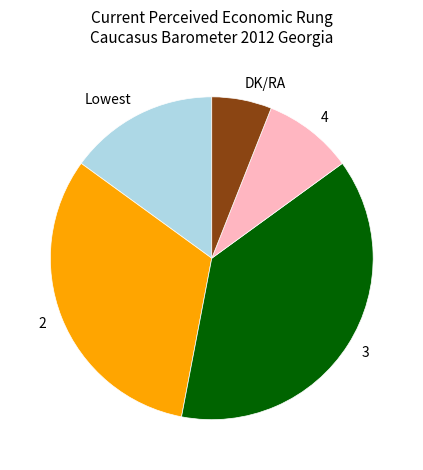

Is the sum of 4 and DK/RA greater than half?

No